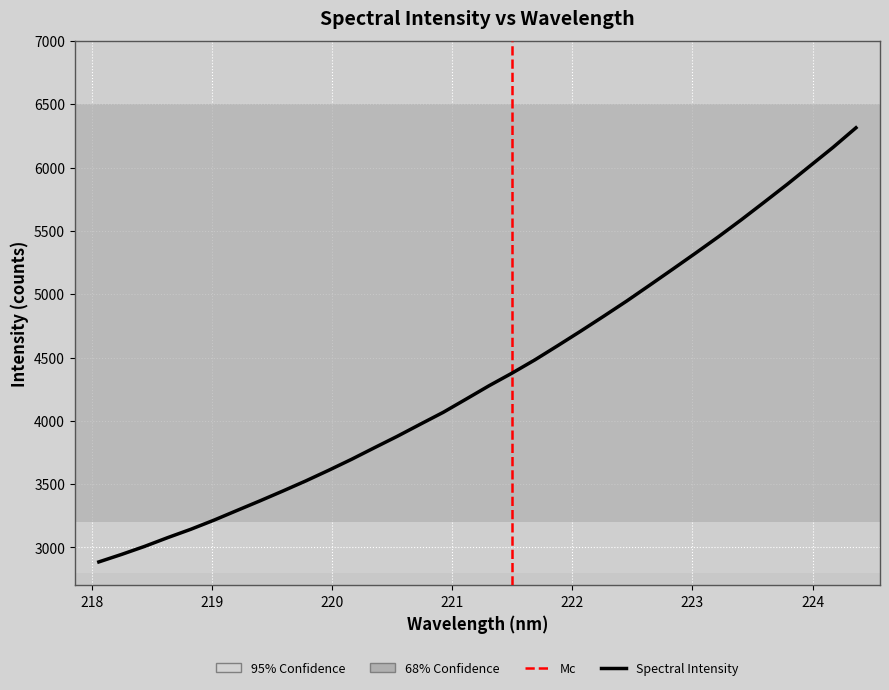

How many data points are less than 4277?

17